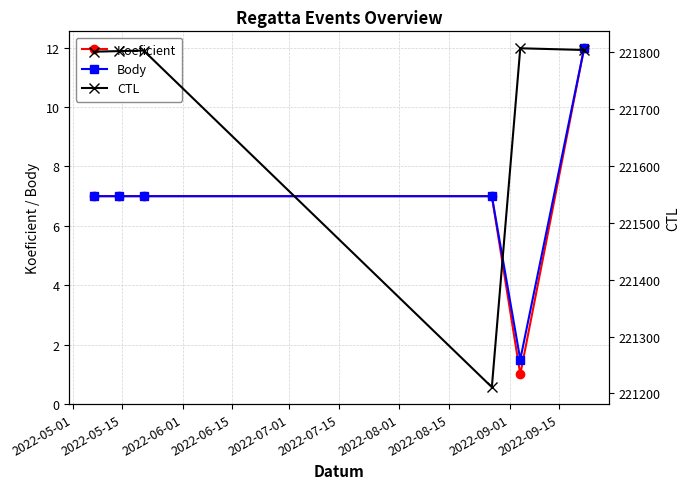

What is the value of the Body point at the 6th from the left?

12.0